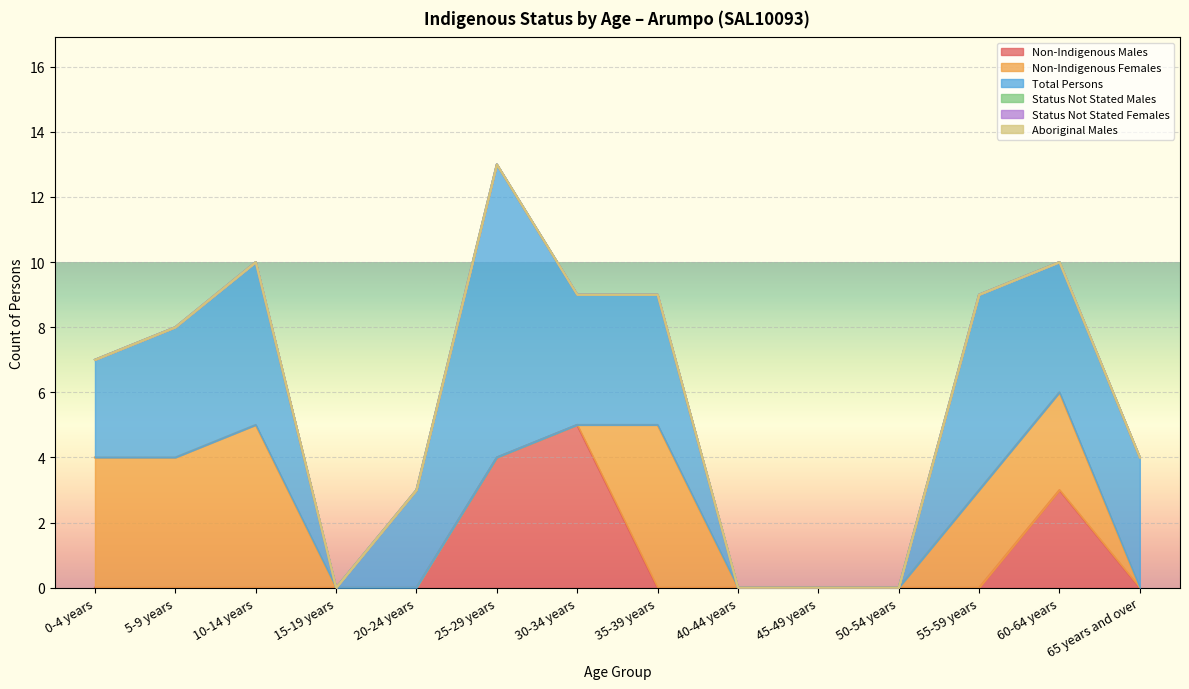

What are all the series names shown in the legend?

Non-Indigenous Males, Non-Indigenous Females, Total Persons, Status Not Stated Males, Status Not Stated Females, Aboriginal Males